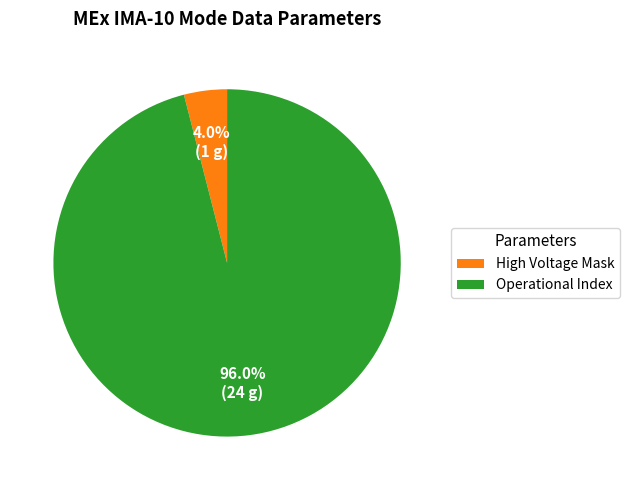

What is the largest slice in the pie chart?

Operational Index